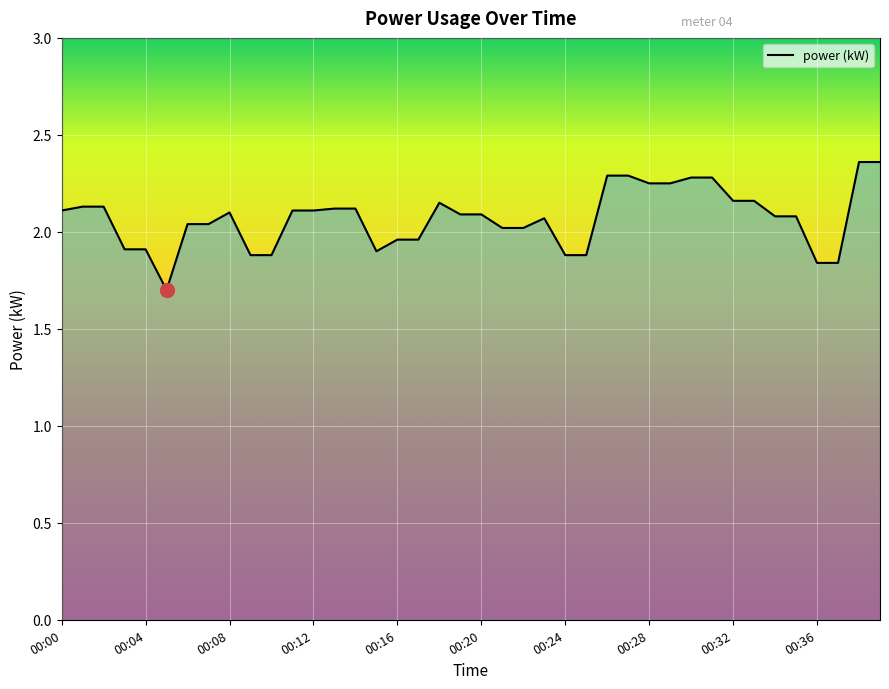

How many values exceed 2?

28